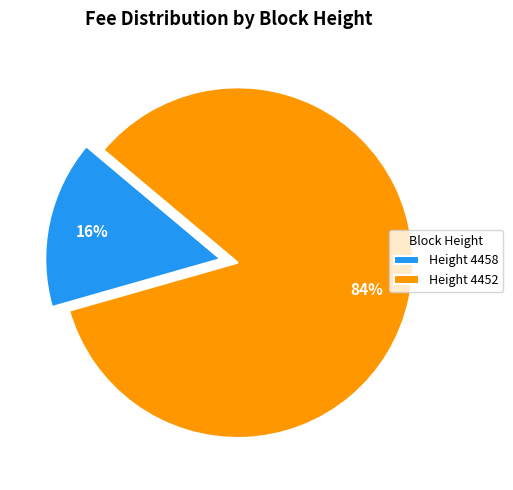

How many segments does this pie chart have?

2